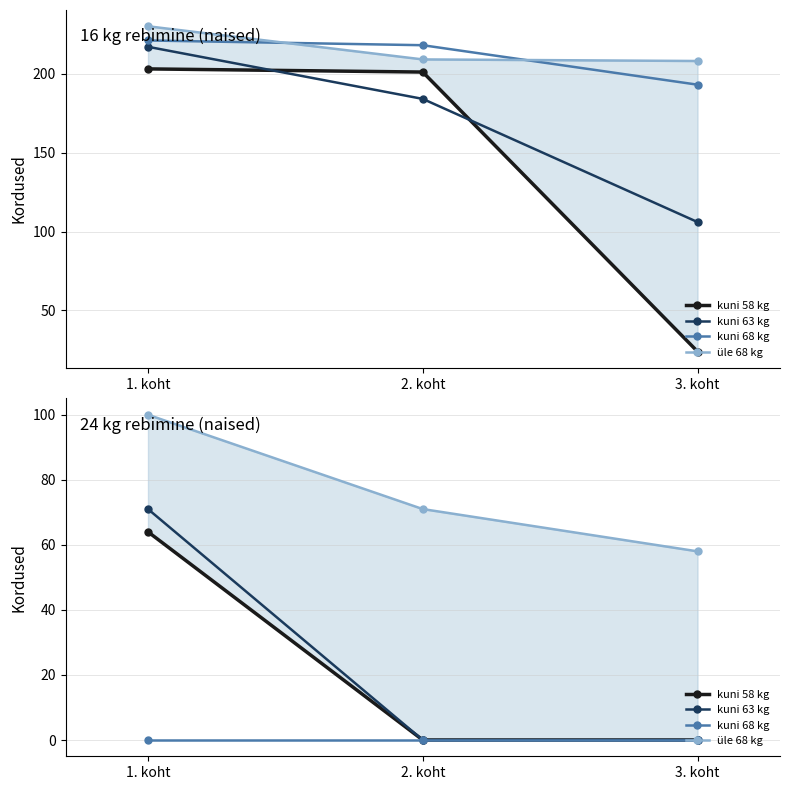

Is it true that üle 68 kg equals 102 at 2. koht?

False